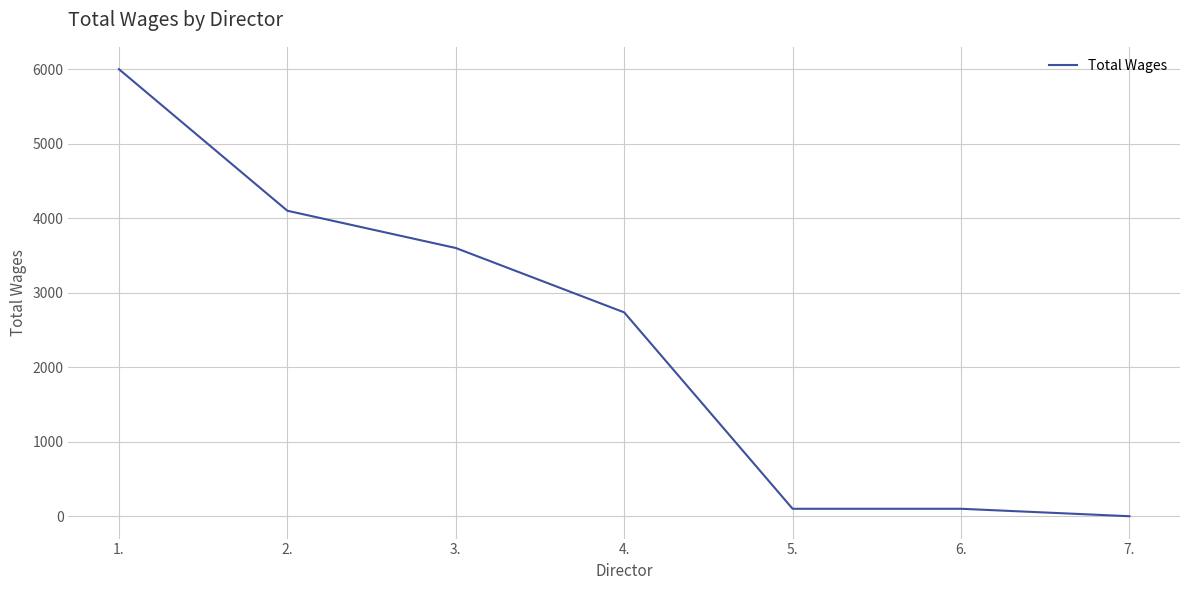

What is the greatest value displayed?

6000